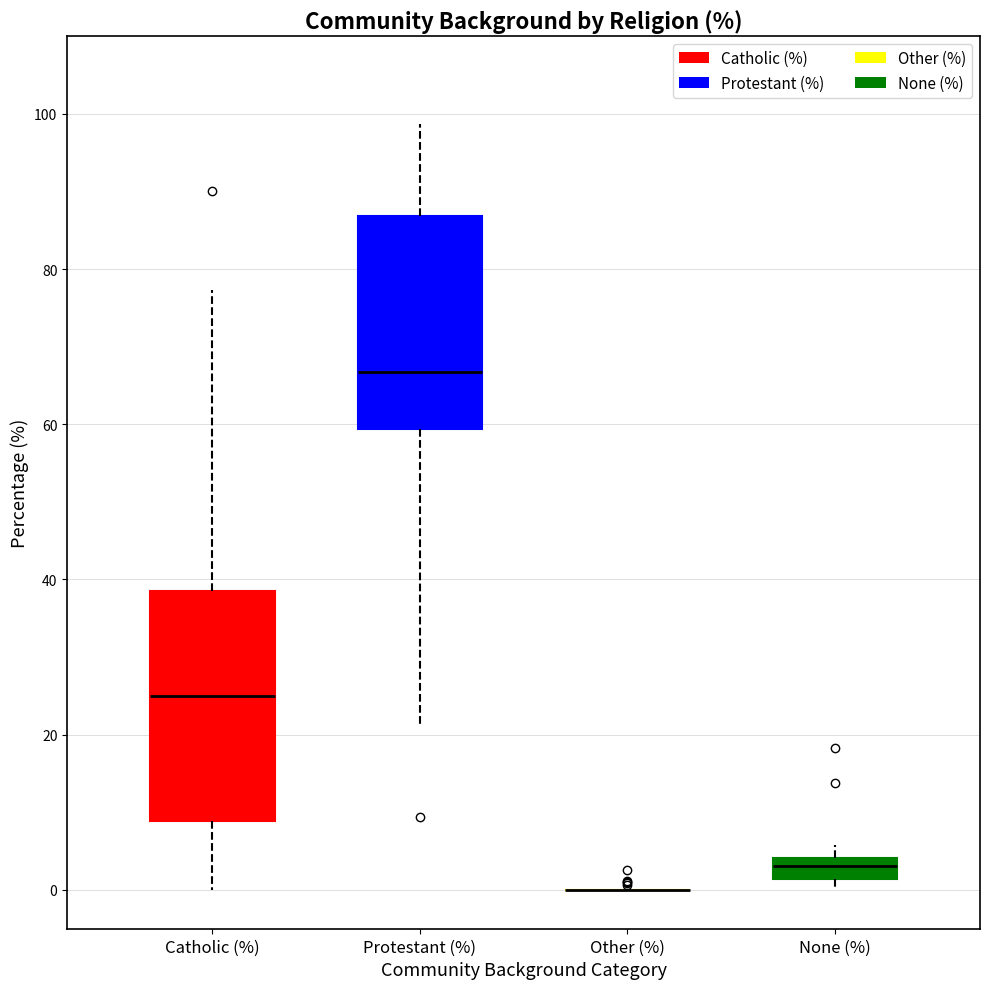

Where does the median line of the box for Protestant (%) sit on the y-axis? The values are not printed on the chart, so give them approximately, as read against the axis.

66